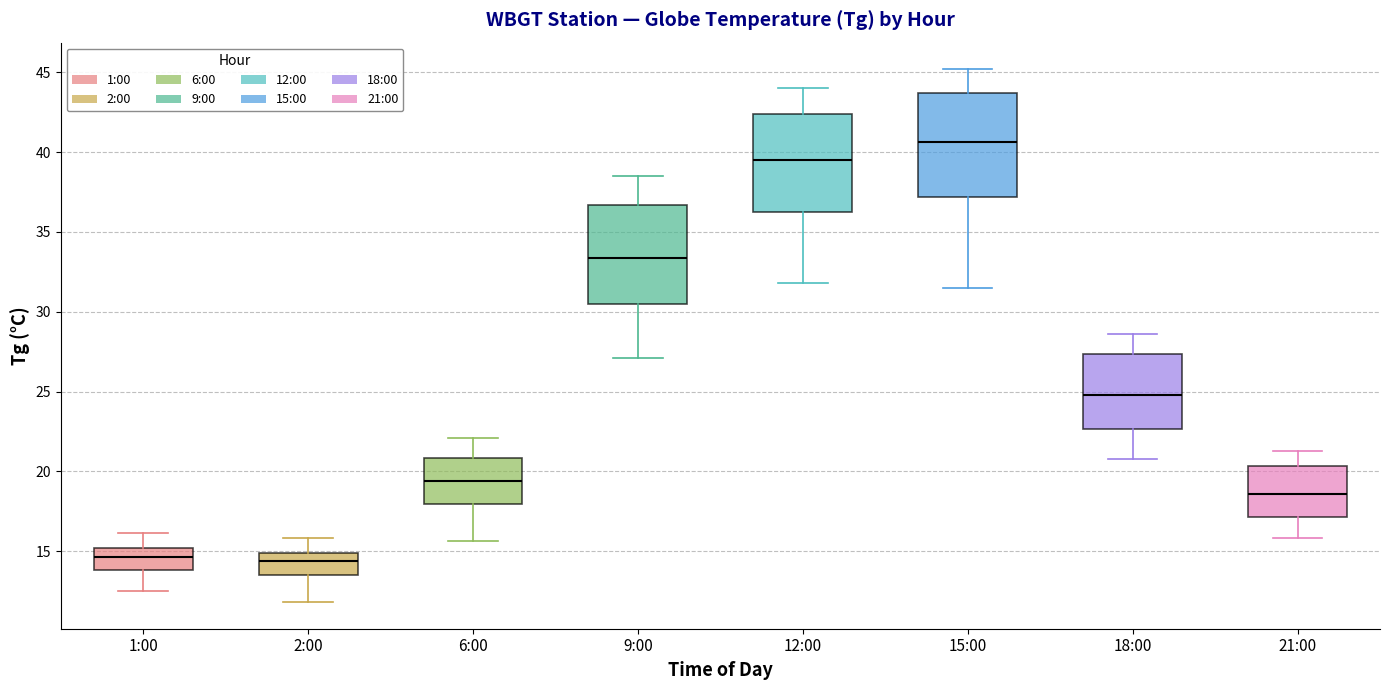

Reading left to right, read every box against the y-axis: the position of its median line, the range the box covers, and the ends of its whiskers. The values are not printed on the chart, so give them approximately, as read against the axis.

1:00: median 14.5, box 14.0 to 15.0, whiskers 12.5 to 16.0
2:00: median 14.5, box 13.5 to 15.0, whiskers 12.0 to 16.0
6:00: median 19.5, box 18.0 to 21.0, whiskers 15.5 to 22.0
9:00: median 33.5, box 30.5 to 36.5, whiskers 27.0 to 38.5
12:00: median 39.5, box 36.5 to 42.5, whiskers 32.0 to 44.0
15:00: median 40.5, box 37.0 to 43.5, whiskers 31.5 to 45.0
18:00: median 25.0, box 22.5 to 27.5, whiskers 21.0 to 28.5
21:00: median 18.5, box 17.0 to 20.5, whiskers 16.0 to 21.5